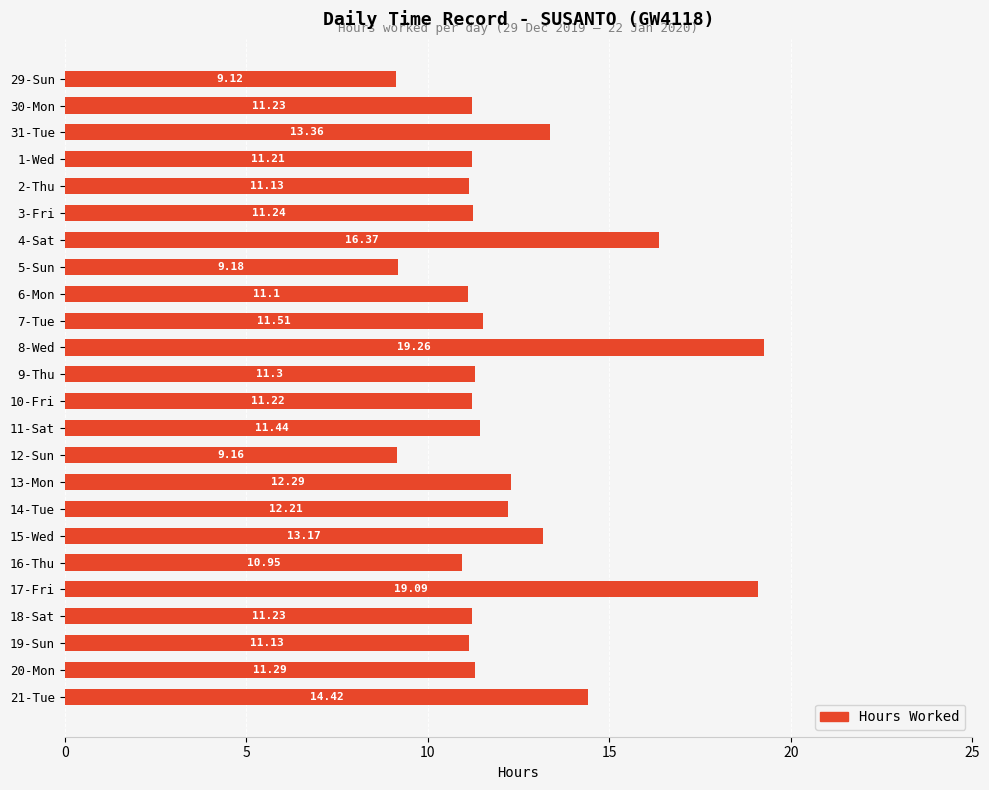

What is the average value?

12.2